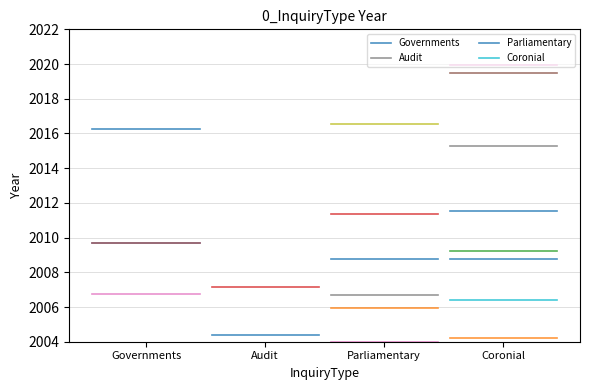

What is the total value across all series at Audit?

8030.0